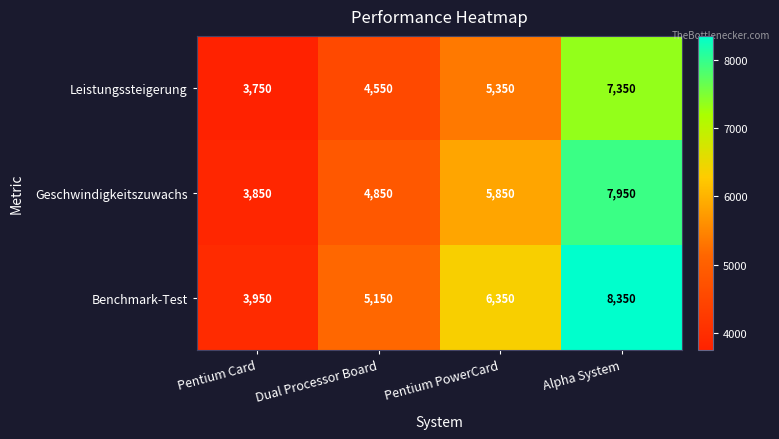

Which category has the lowest value across all series?

Pentium Card